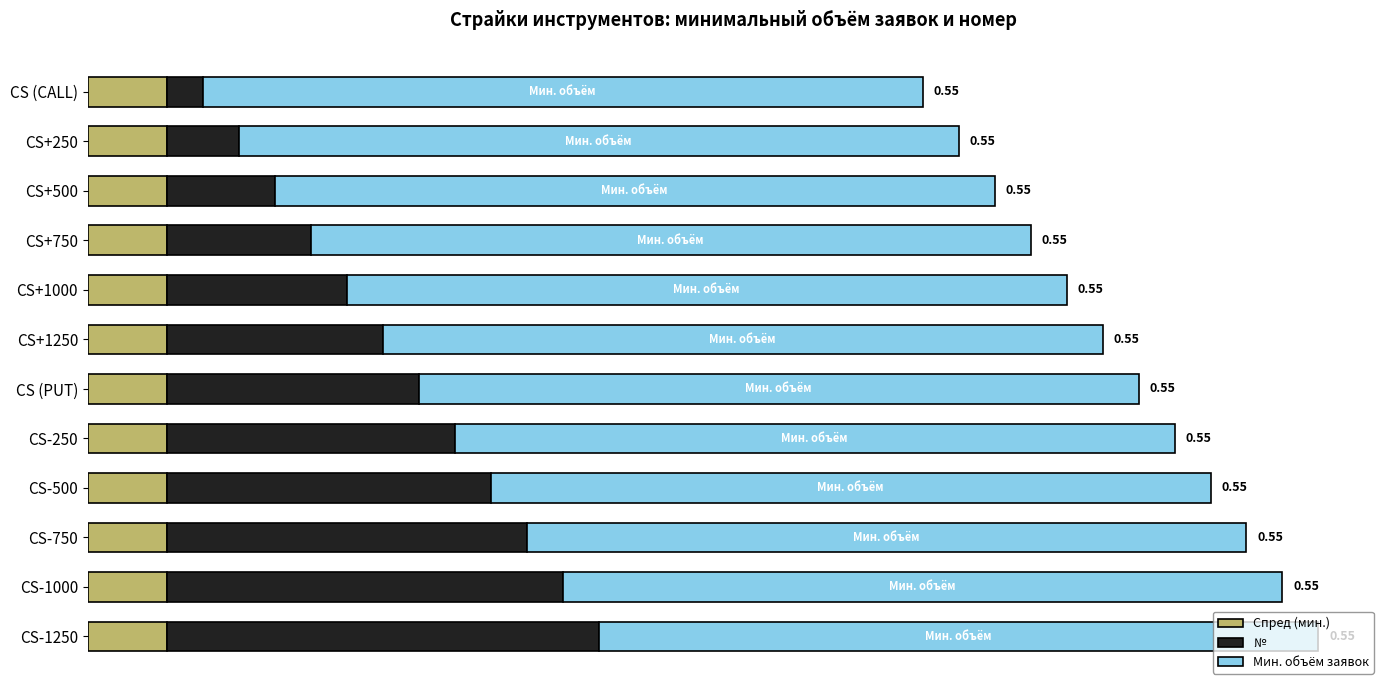

What are all the series names shown in the legend?

Спред (мин.), №, Мин. объём заявок